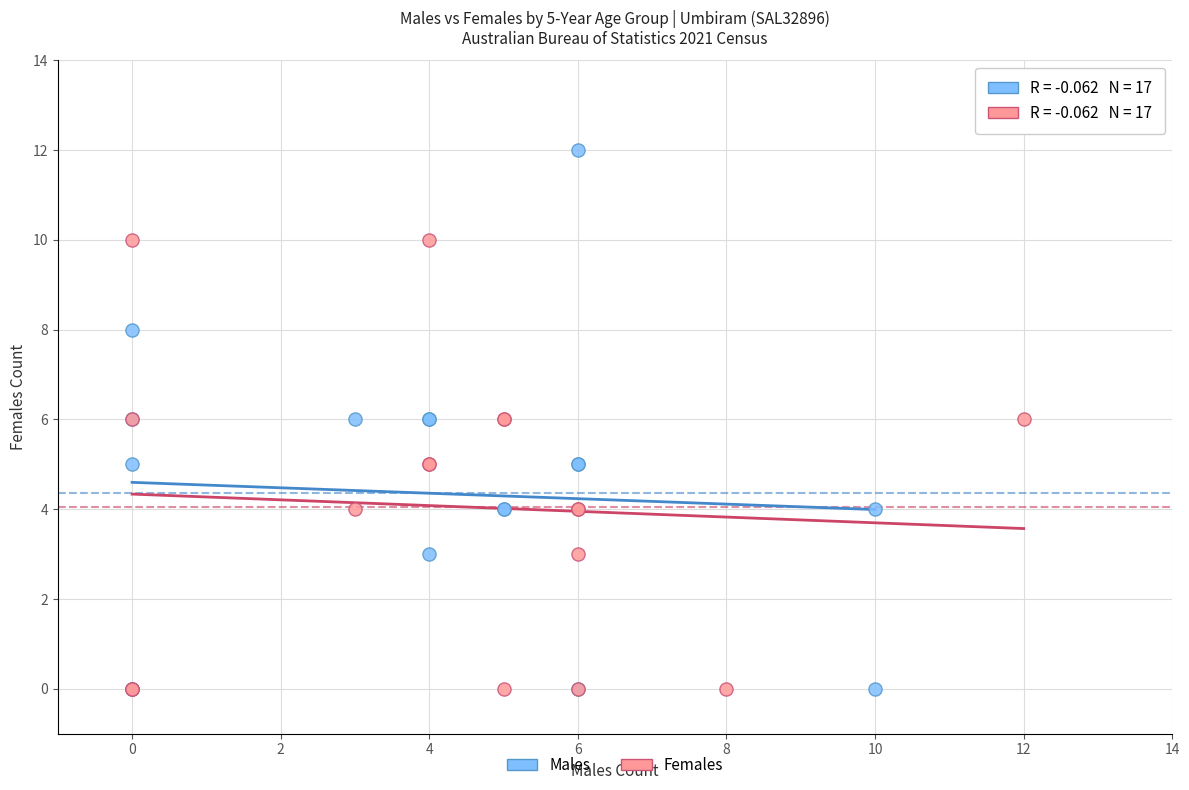

Which series contains the highest Y value?

Males